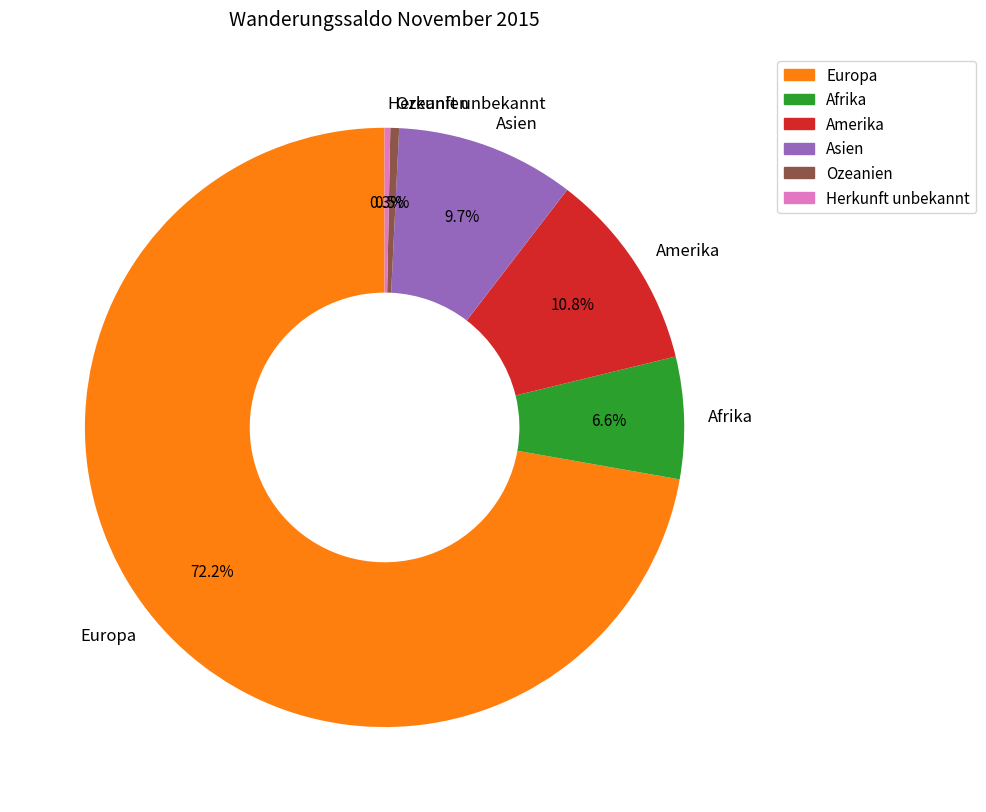

Is there a majority slice in this chart?

Yes